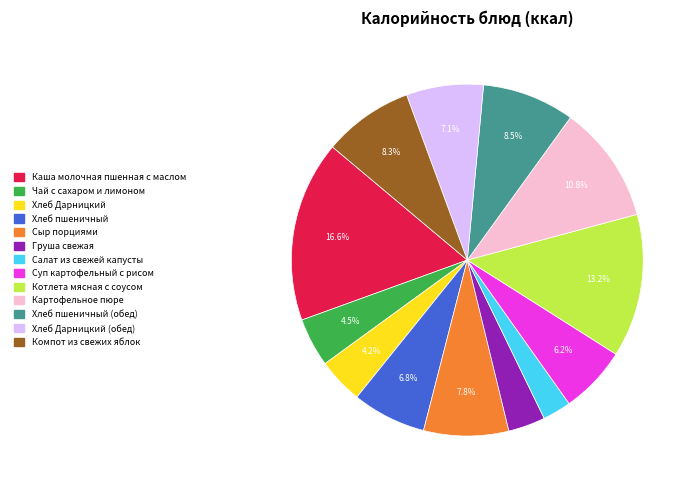

Does any single category account for the majority?

No